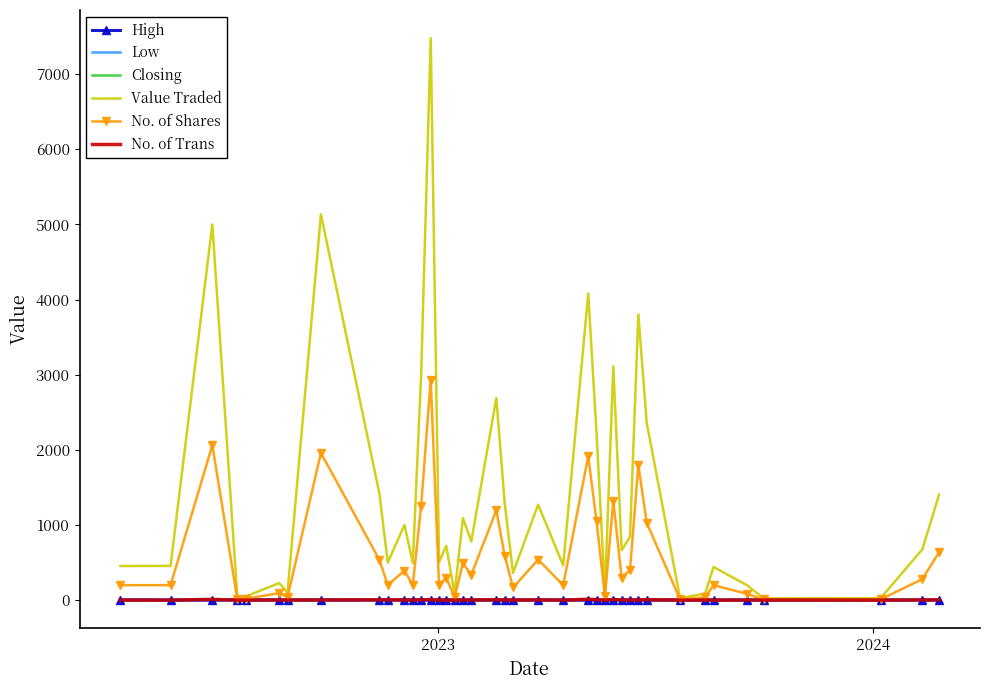

What are all the series names shown in the legend?

High, Low, Closing, Value Traded, No. of Shares, No. of Trans